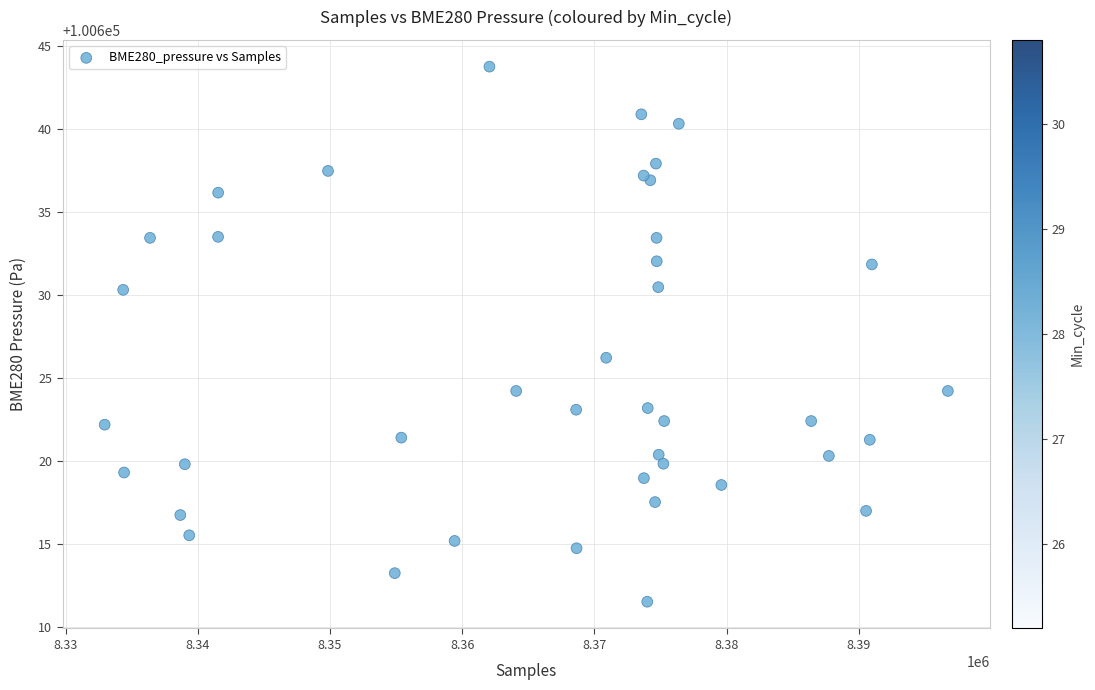

What Y value in the scatter plot is closest to 100627?

100626.2